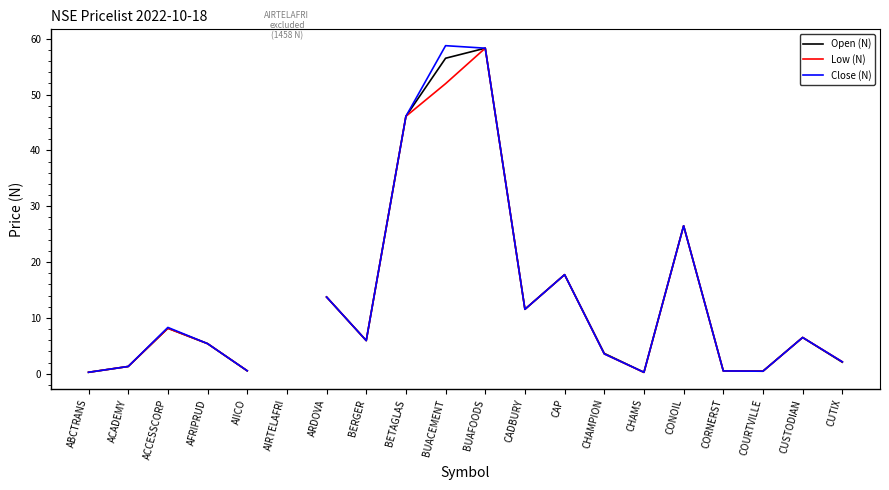

Is it true that Low (N) equals 11.6 at CADBURY?

True